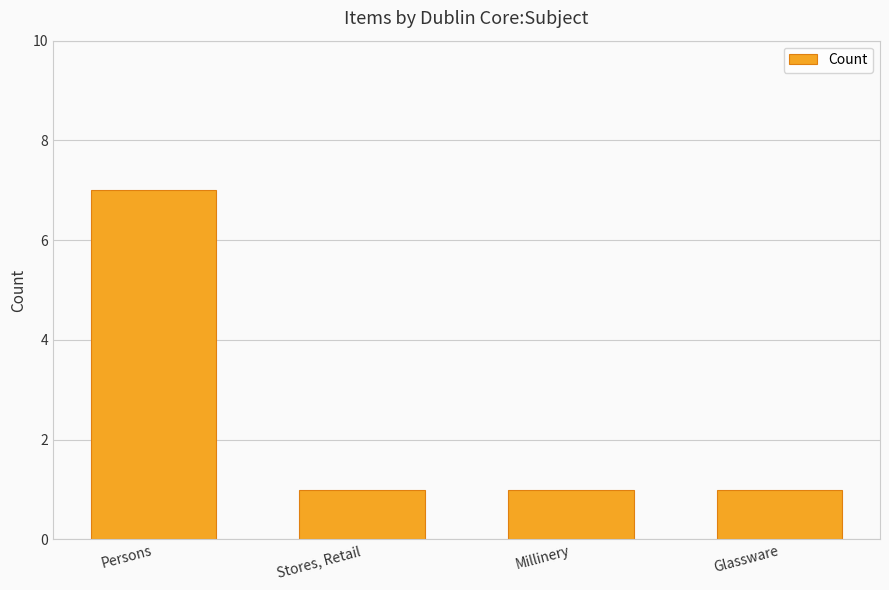

What is the sum of all values?

10